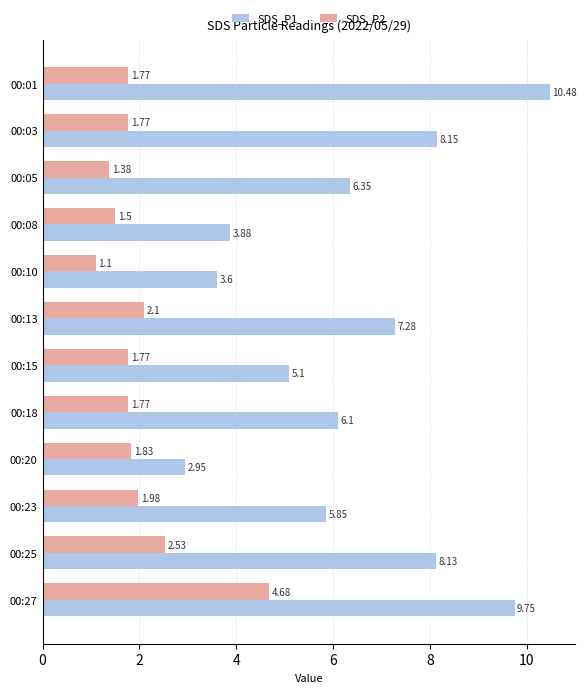

What is the spread (max minus min) of values at 00:01?

8.7